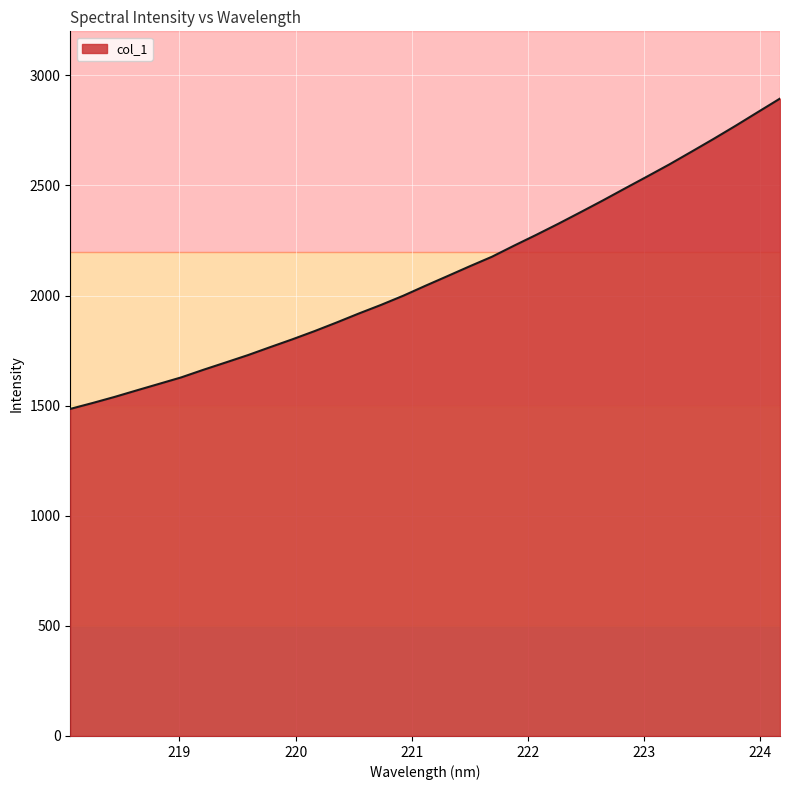

How many lines are shown in the chart?

1